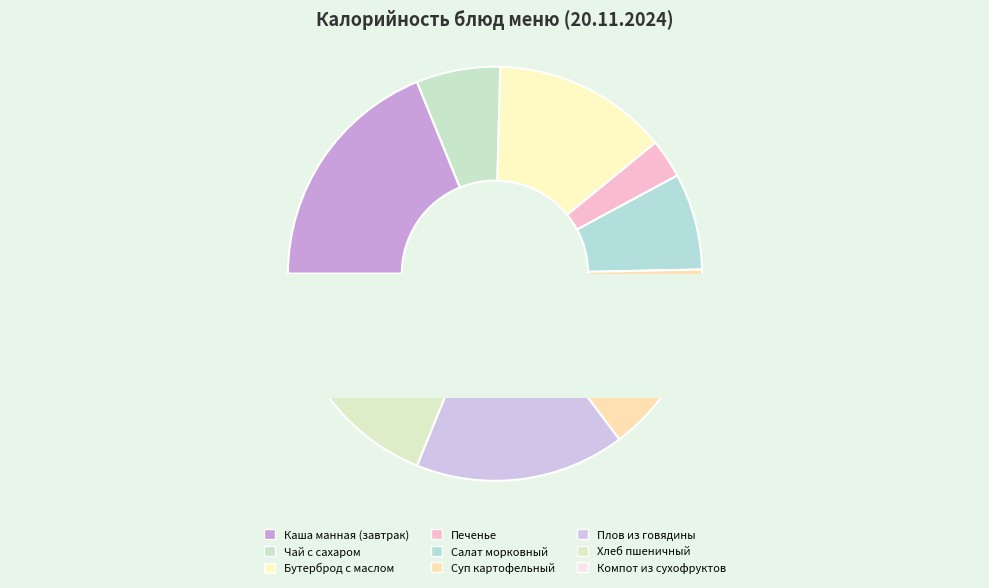

What portion of the pie excludes Печенье?

97.0%